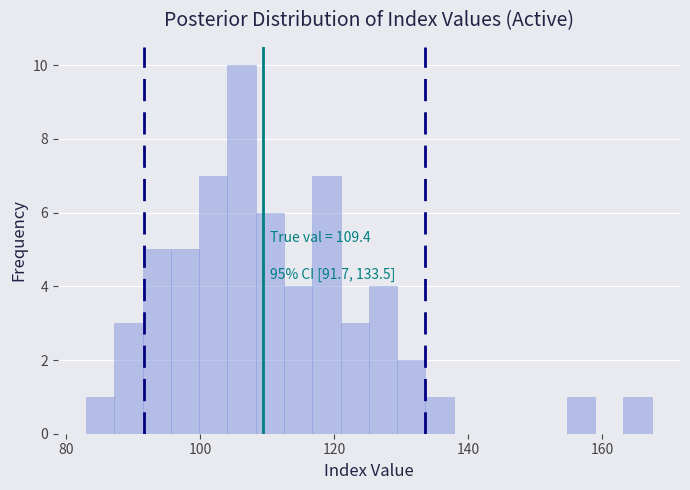

Around what value on the x-axis is the tallest bar? Give the approximate position of its centre, as read against the axis.

106